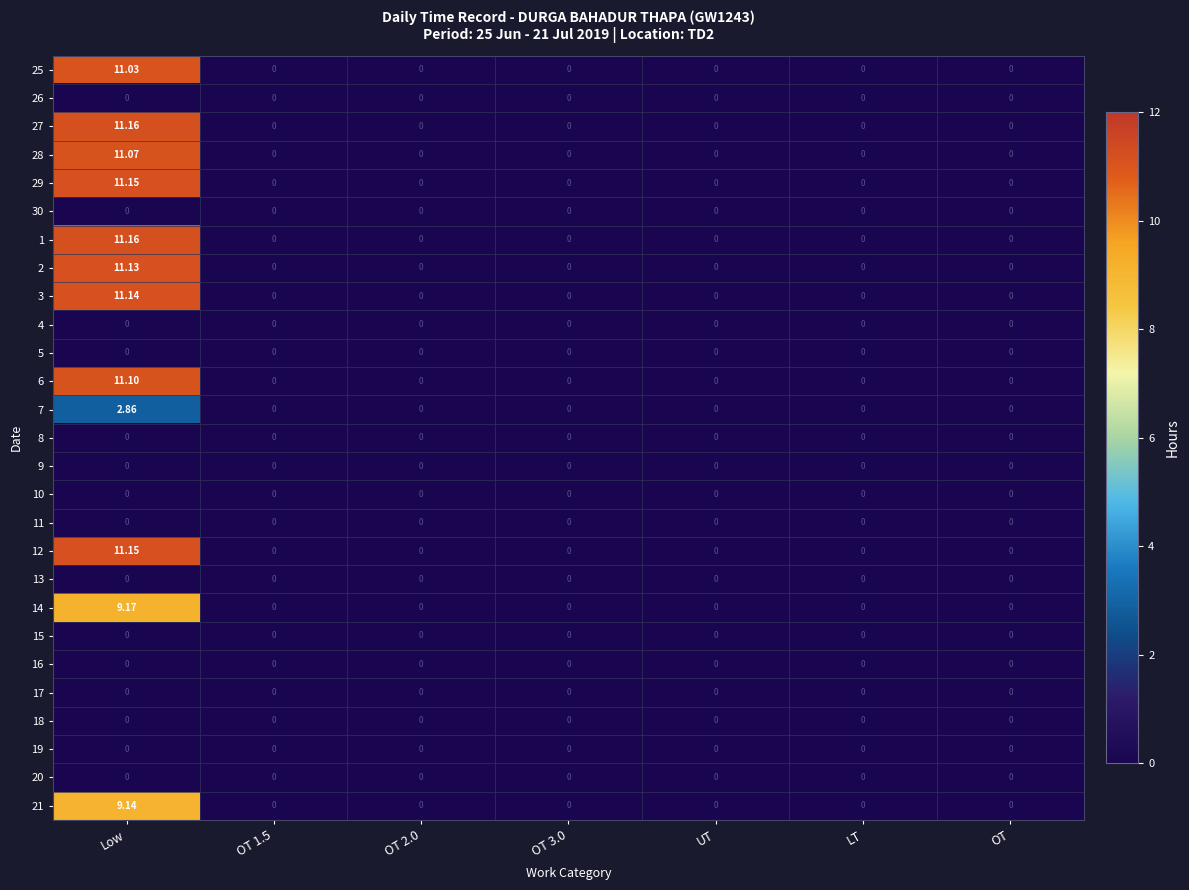

At how many categories does at least one series exceed 7?

1